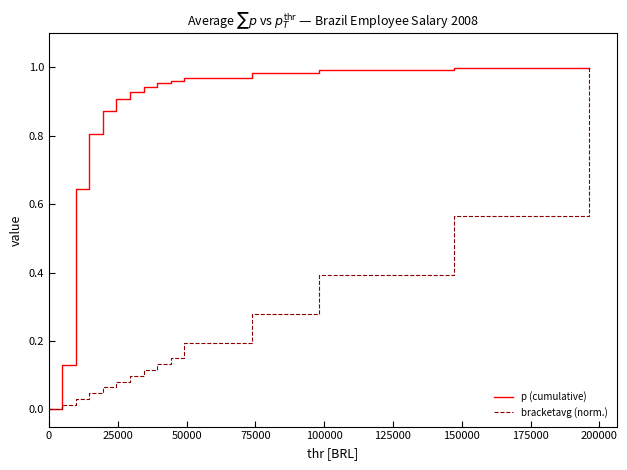

Rank the series by their average value, from lowest to highest.

bracketavg (norm.), p (cumulative)